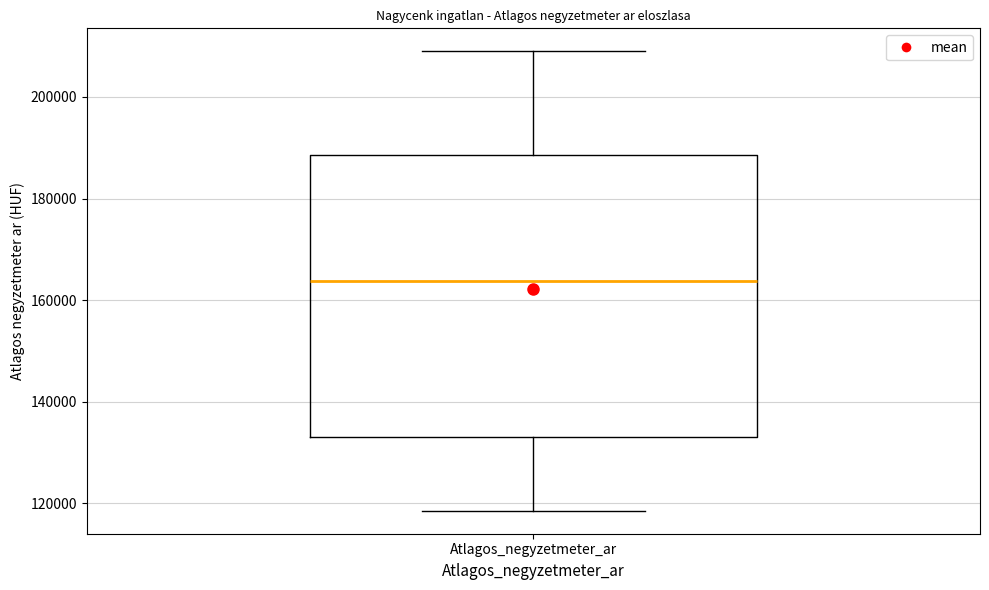

Transcribe this box plot: give where the median line is, the range the box spans, and where the two whiskers end, as read against the y-axis. The values are not printed on the chart, so give them approximately, as read against the axis.

median 164000, box 134000 to 188000, whiskers 118000 to 208000